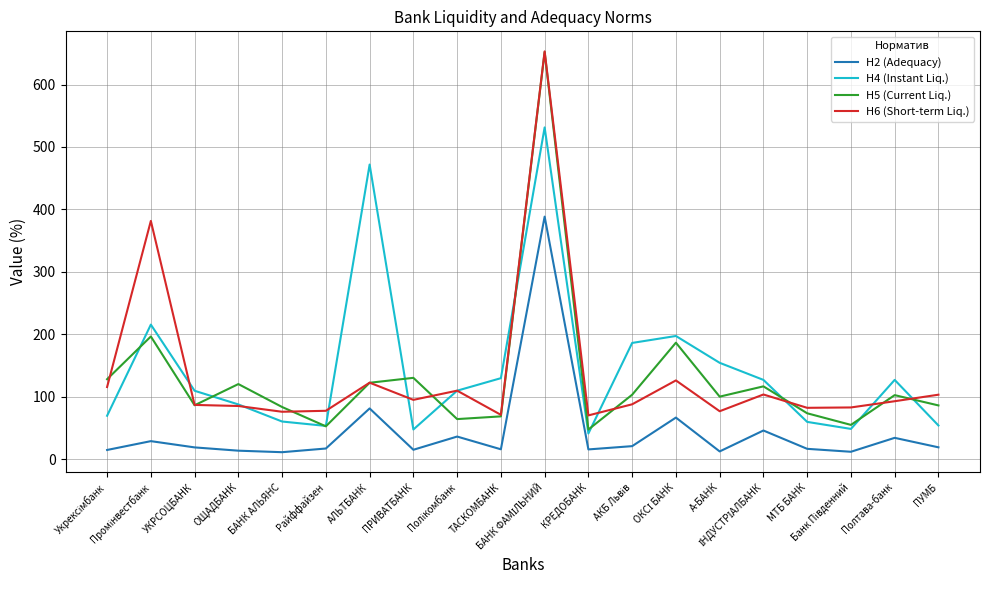

How many lines are shown in the chart?

4